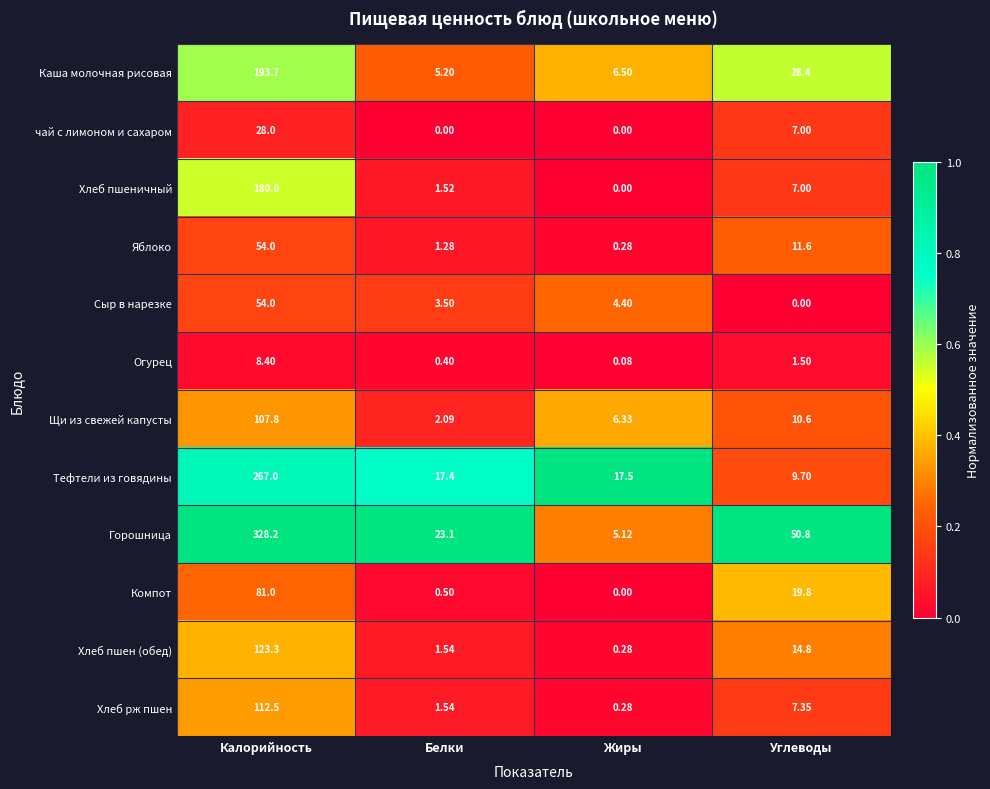

Is the value of Яблоко at Углеводы greater than the value of Хлеб пшен (обед) at Углеводы?

No